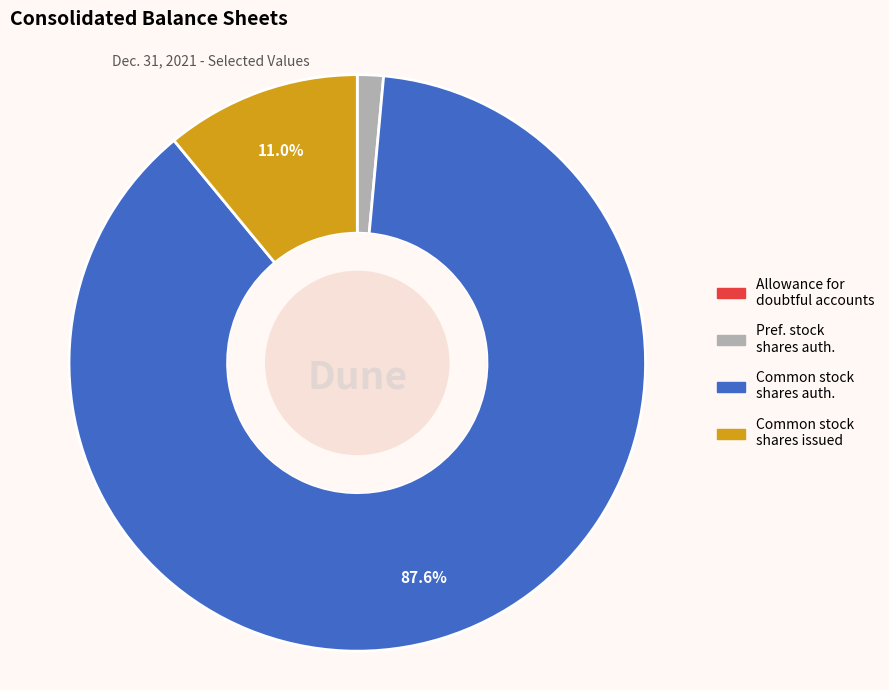

To the nearest percent, what is the difference between the largest and smallest slice percentages?

88%